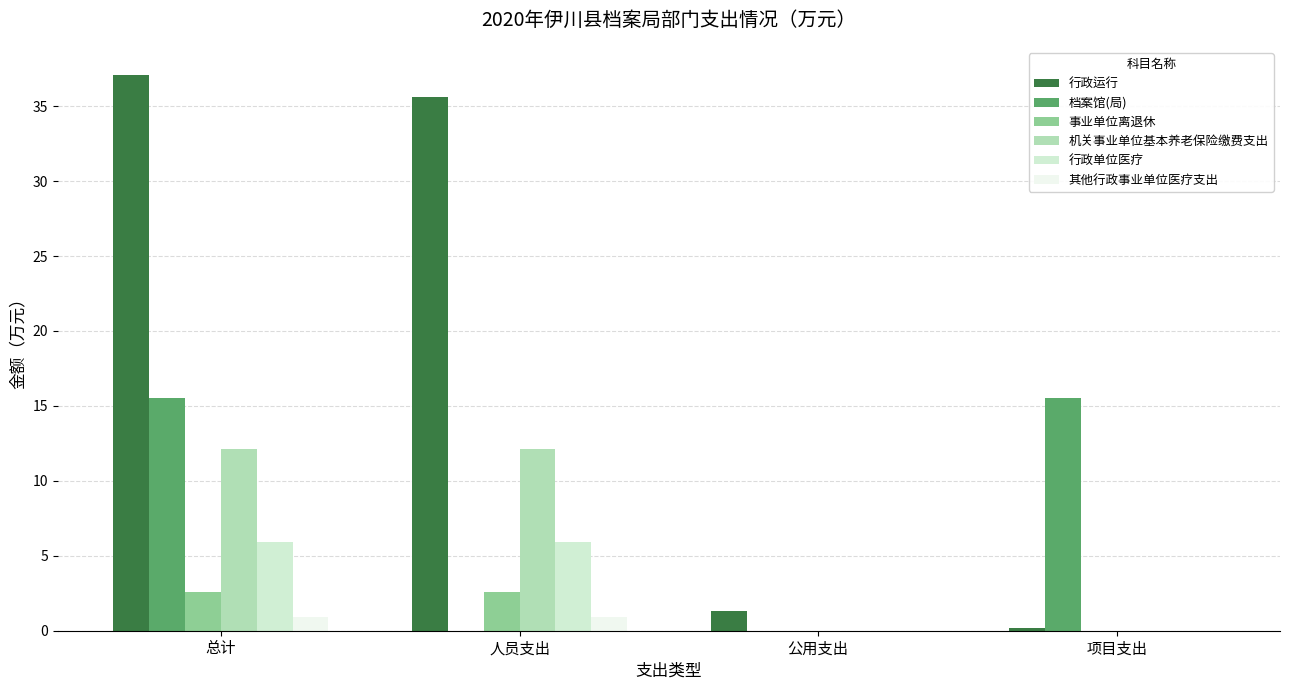

Which series changed the most between 总计 and 项目支出?

行政运行